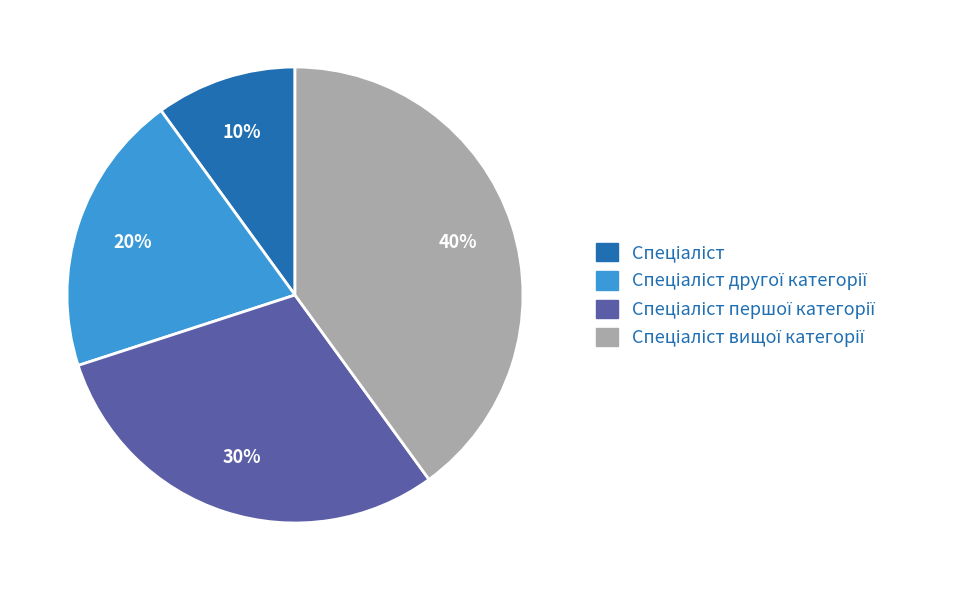

To the nearest percent, what is the difference between the largest and smallest slice percentages?

30%